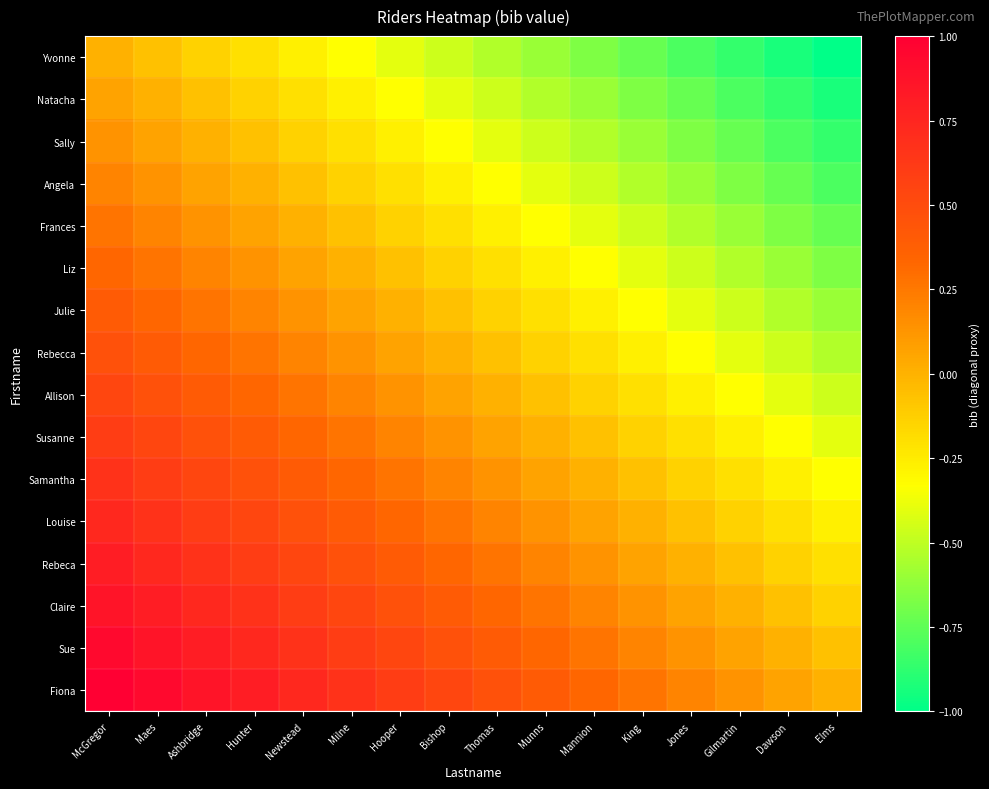

Which series has the largest total across all categories?

Fiona